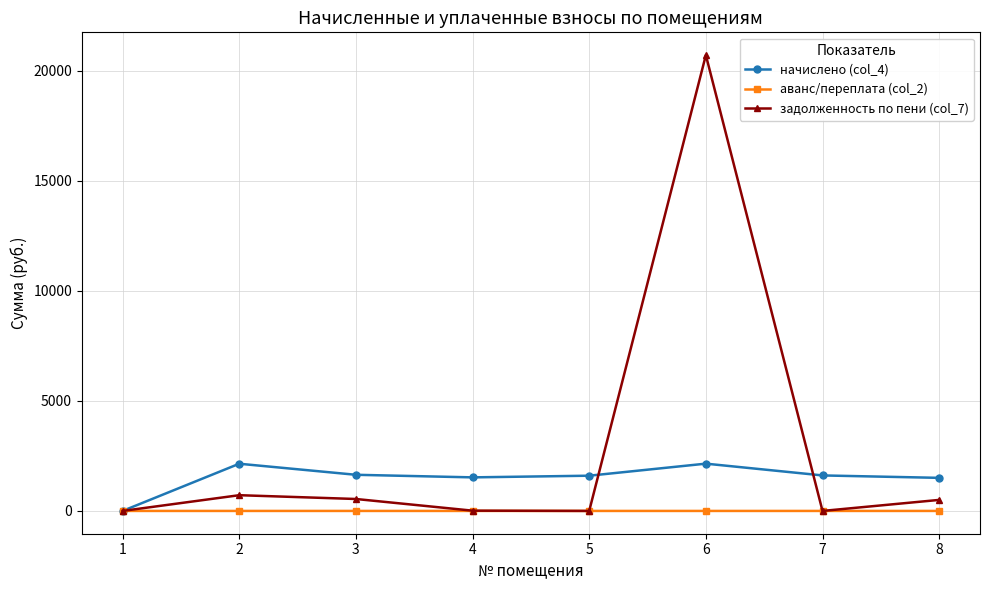

What is the value of the задолженность по пени (col_7) point at the 6th from the left?

20711.6